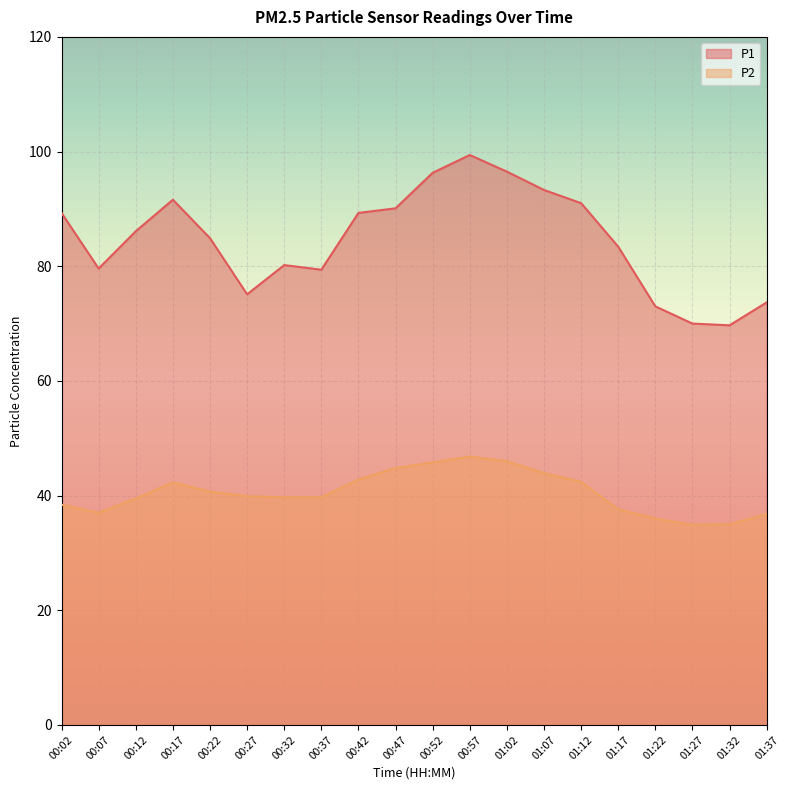

What is the average value of the P2 series?

40.5